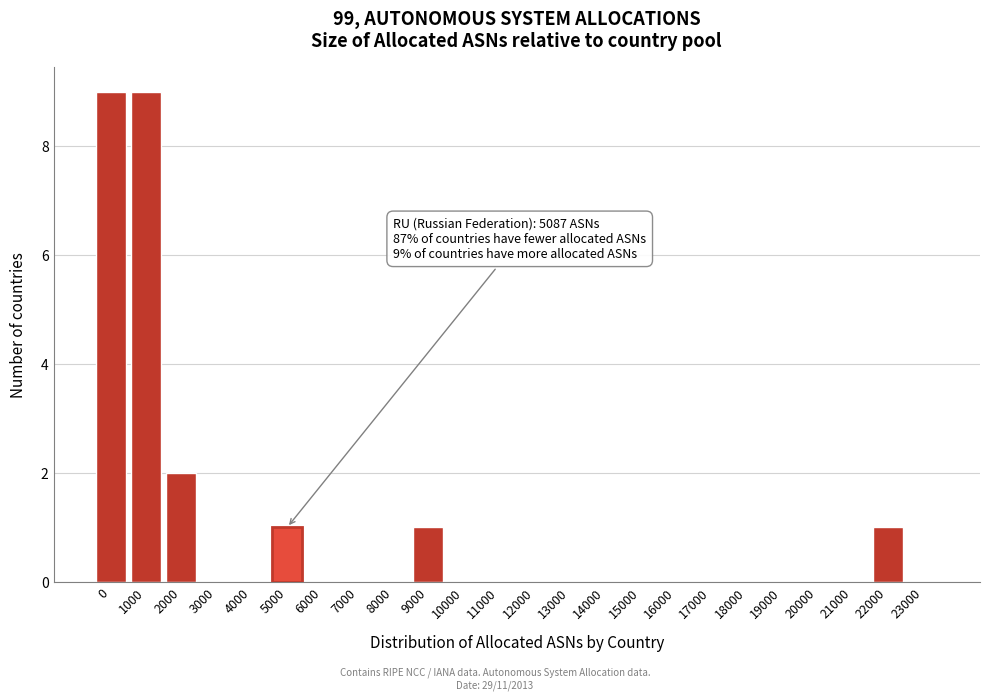

Reading left to right, what are all the values shown in this chart?

0=9	1000=9	2000=2	3000=0	4000=0	5000=1	6000=0	7000=0	8000=0	9000=1	10000=0	11000=0	12000=0	13000=0	14000=0	15000=0	16000=0	17000=0	18000=0	19000=0	20000=0	21000=0	22000=1	23000=0